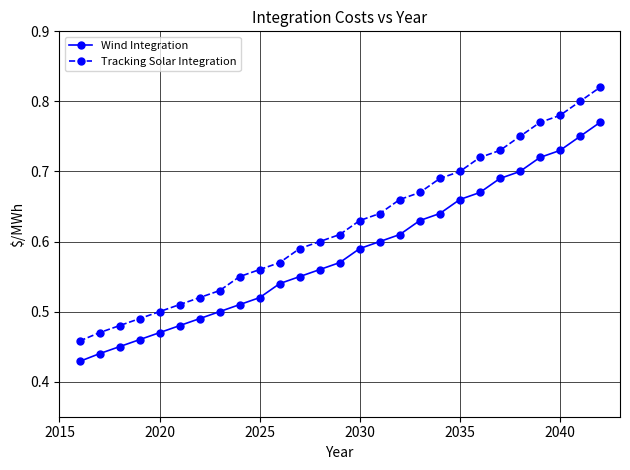

How many Tracking Solar Integration values are between 0 and 1?

27